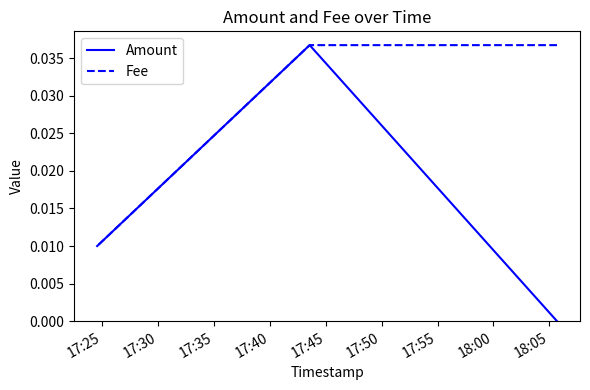

True or false: Amount and Fee cross at least once.

False